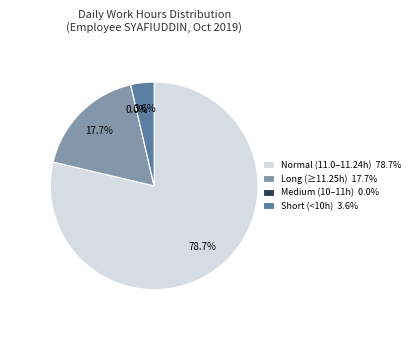

Does Day 26 account for over 50% of the chart?

No